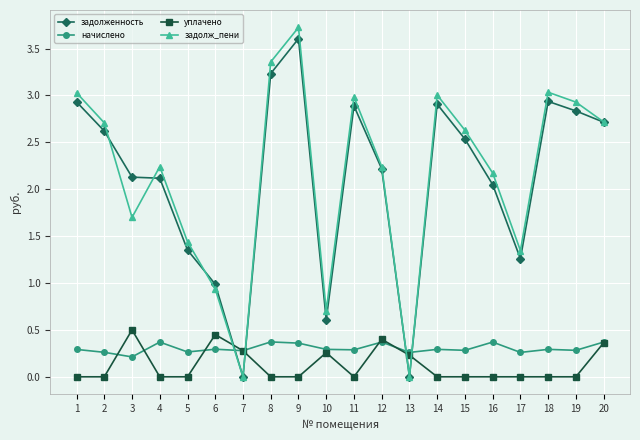

Is it true that задолженность equals 2.0 at 13?

False